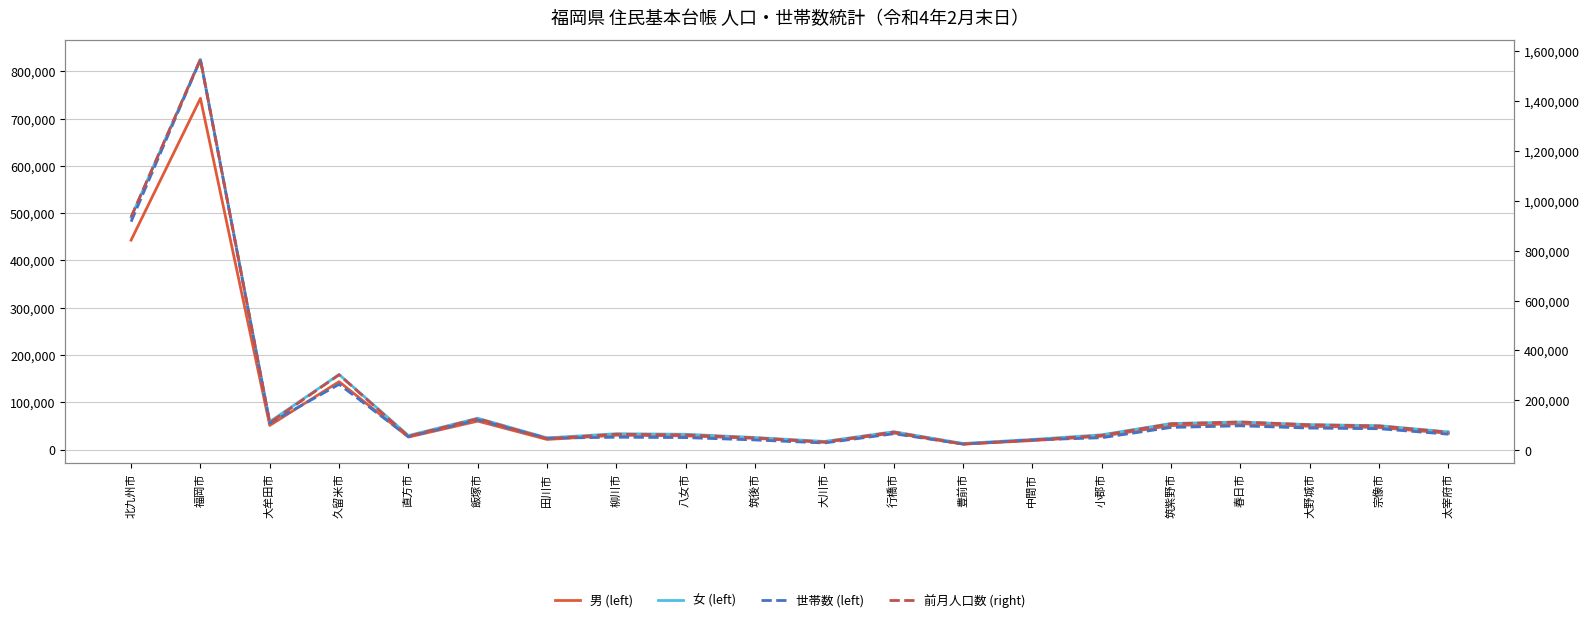

Where does the 男 (left) series first go above 34927?

北九州市